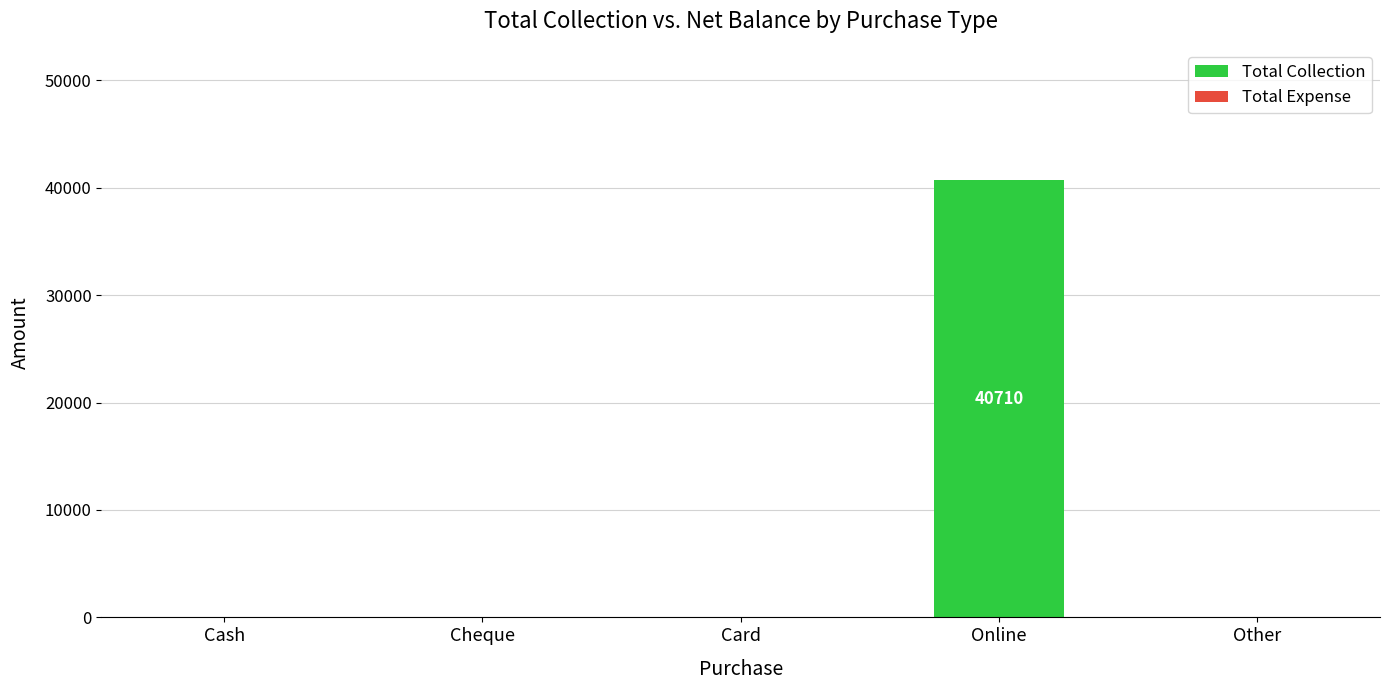

What is the greatest value displayed?

40710